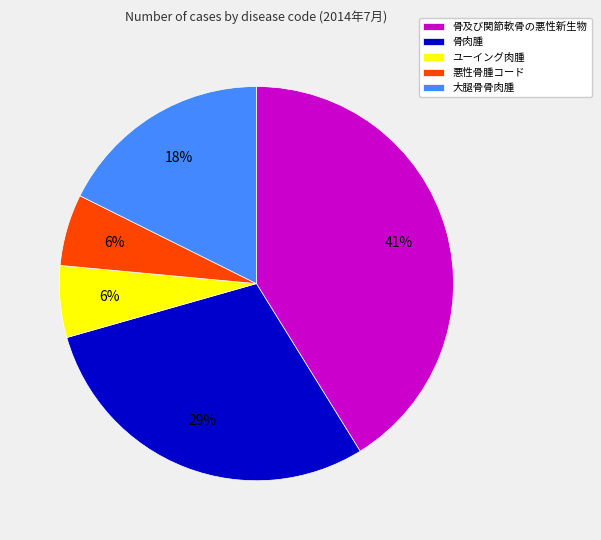

What is the ratio of the value at 大腿骨骨肉腫 to the value at ユーイング肉腫?

3.0